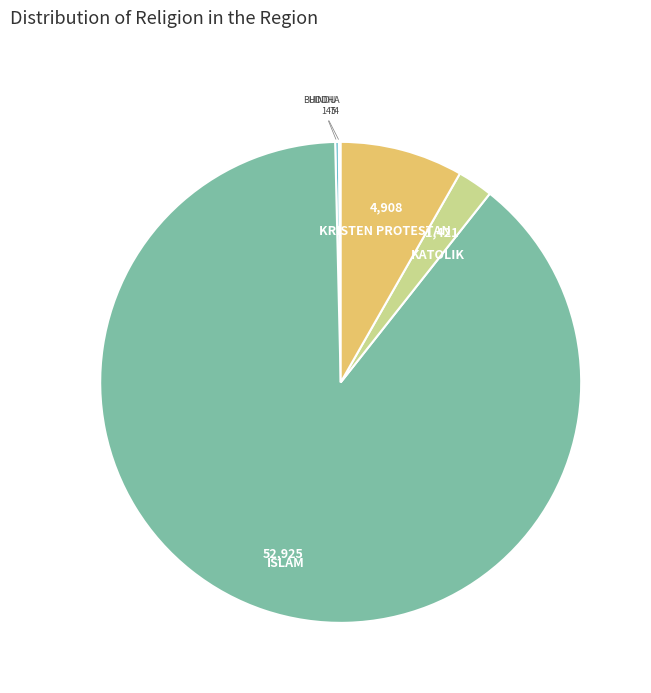

What is the majority slice?

ISLAM